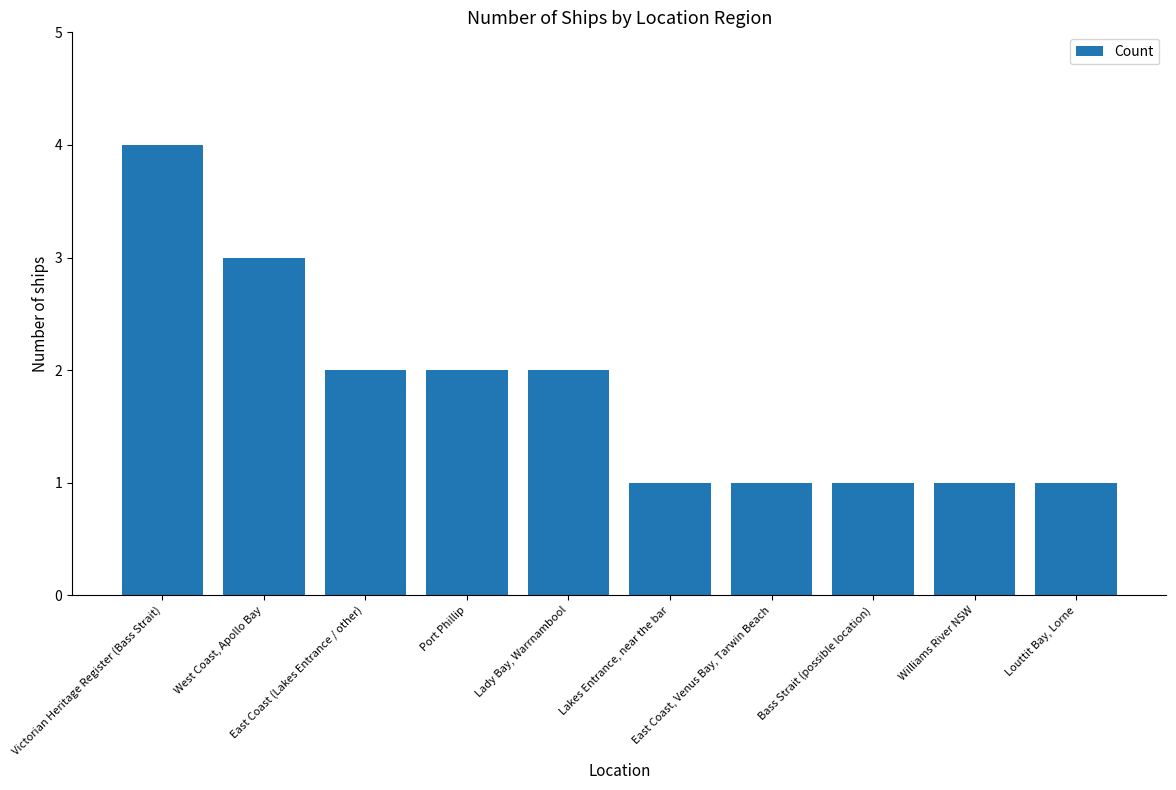

What position from the left is Louttit Bay, Lorne?

10